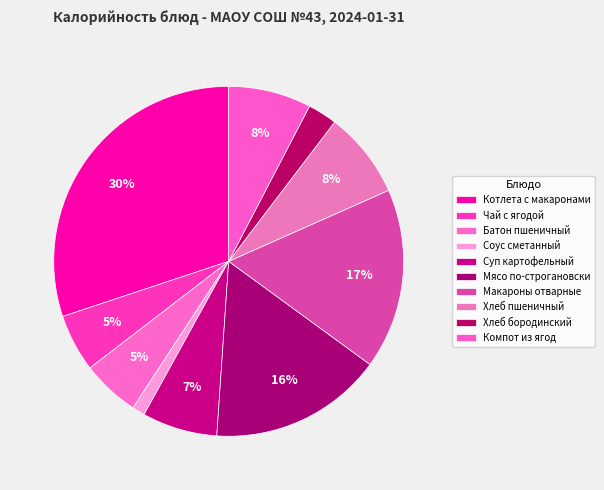

Count the number of slices in the pie.

10